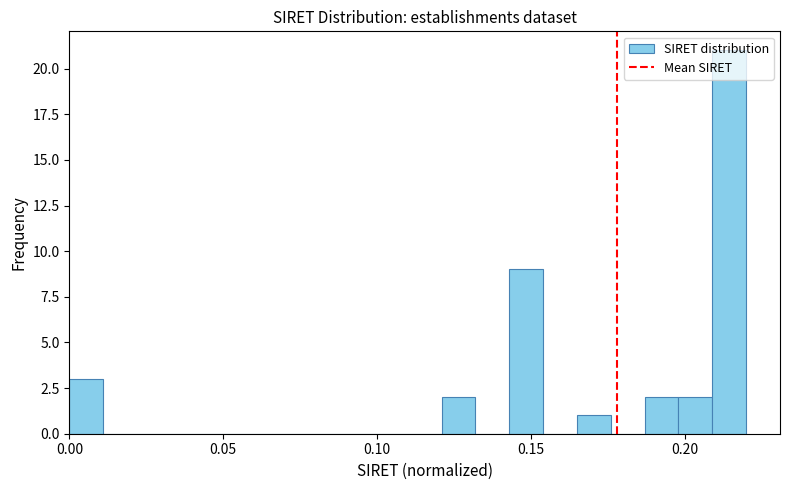

Around what value on the x-axis is the tallest bar? Give the approximate position of its centre, as read against the axis.

0.215